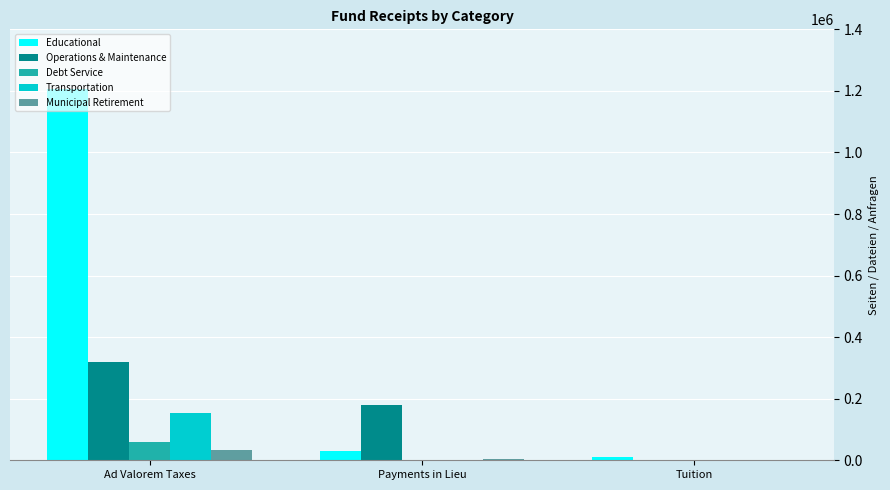

What is the total value across all series at Ad Valorem Taxes?

1768705